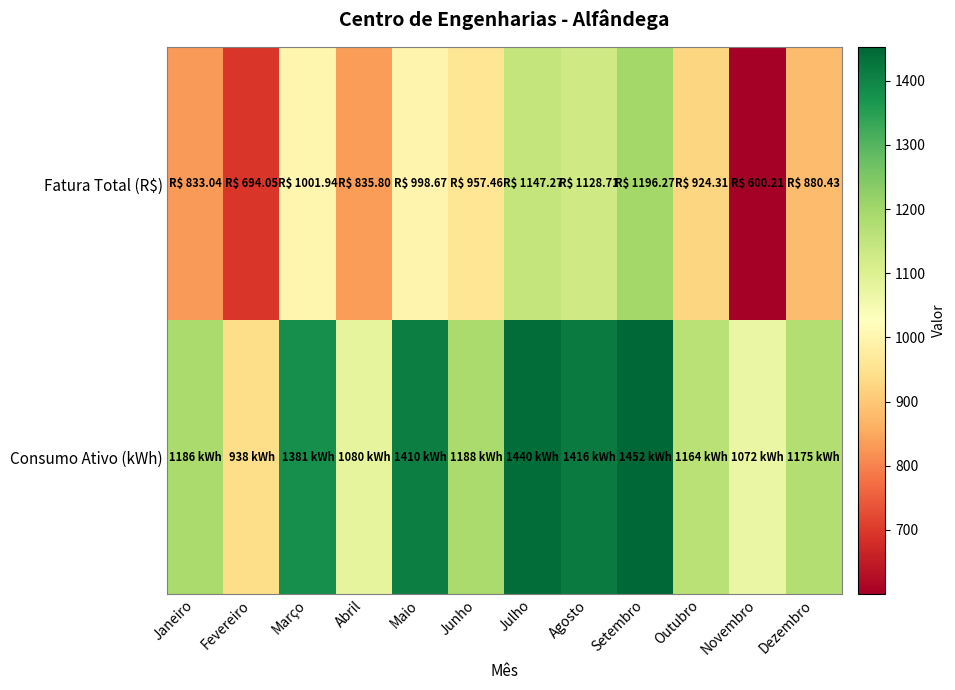

Which label corresponds to the largest value in the chart?

Setembro